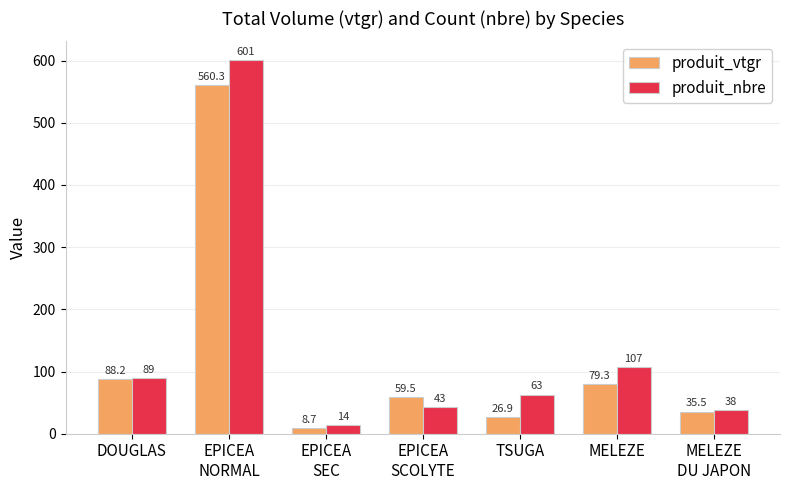

The produit_nbre series shows 601.0 at EPICEA
NORMAL. True or false?

True